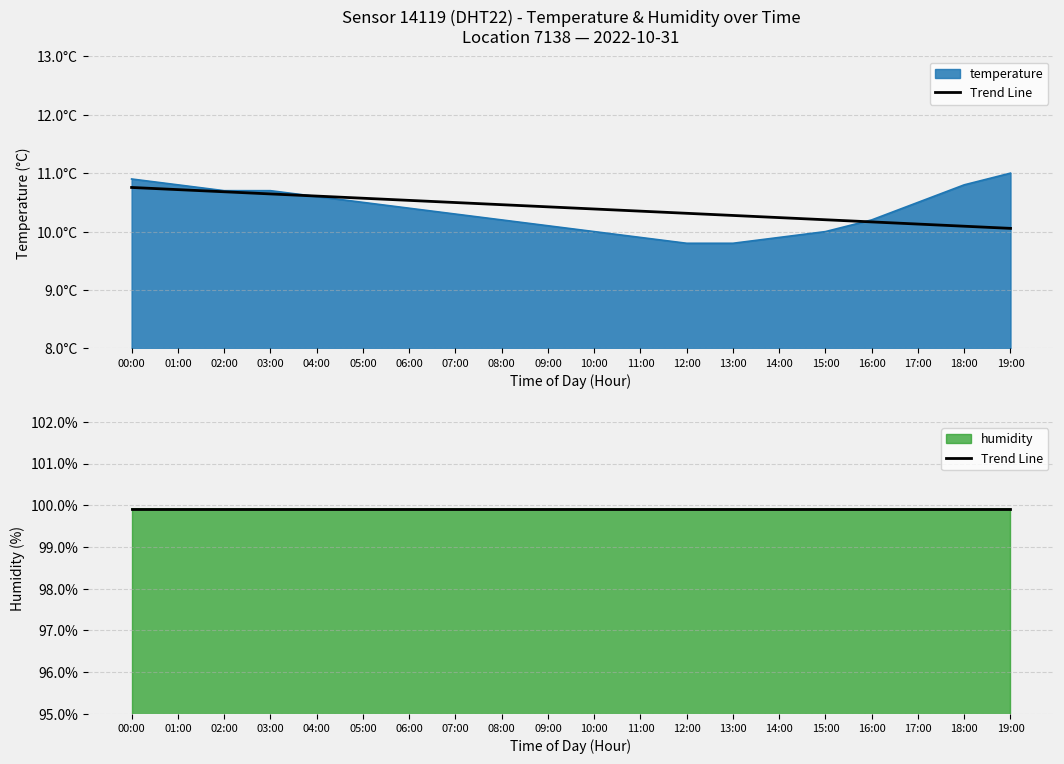

Reading left to right, transcribe all the data shown in this chart.

00:00=10.9	01:00=10.8	02:00=10.7	03:00=10.7	04:00=10.6	05:00=10.5	06:00=10.4	07:00=10.3	08:00=10.2	09:00=10.1	10:00=10.0	11:00=9.9	12:00=9.8	13:00=9.8	14:00=9.9	15:00=10.0	16:00=10.2	17:00=10.5	18:00=10.8	19:00=11.0